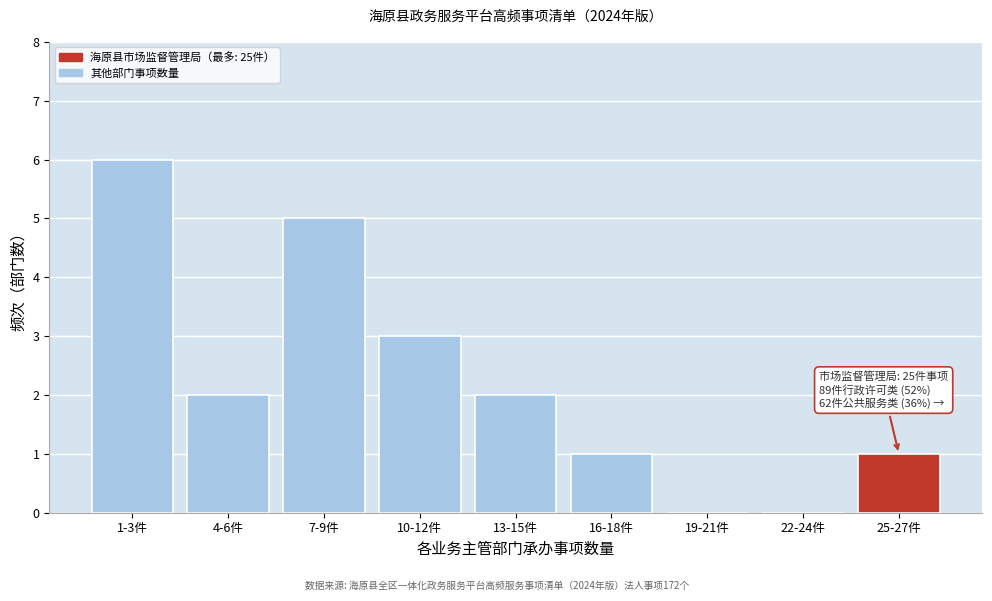

Reading left to right, transcribe all the data shown in this chart.

1-3件=6	4-6件=2	7-9件=5	10-12件=3	13-15件=2	16-18件=1	19-21件=0	22-24件=0	25-27件=1